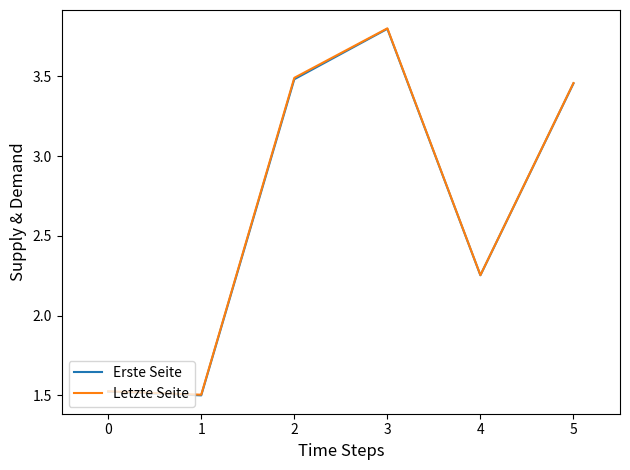

Which category has the highest value across all series?

3